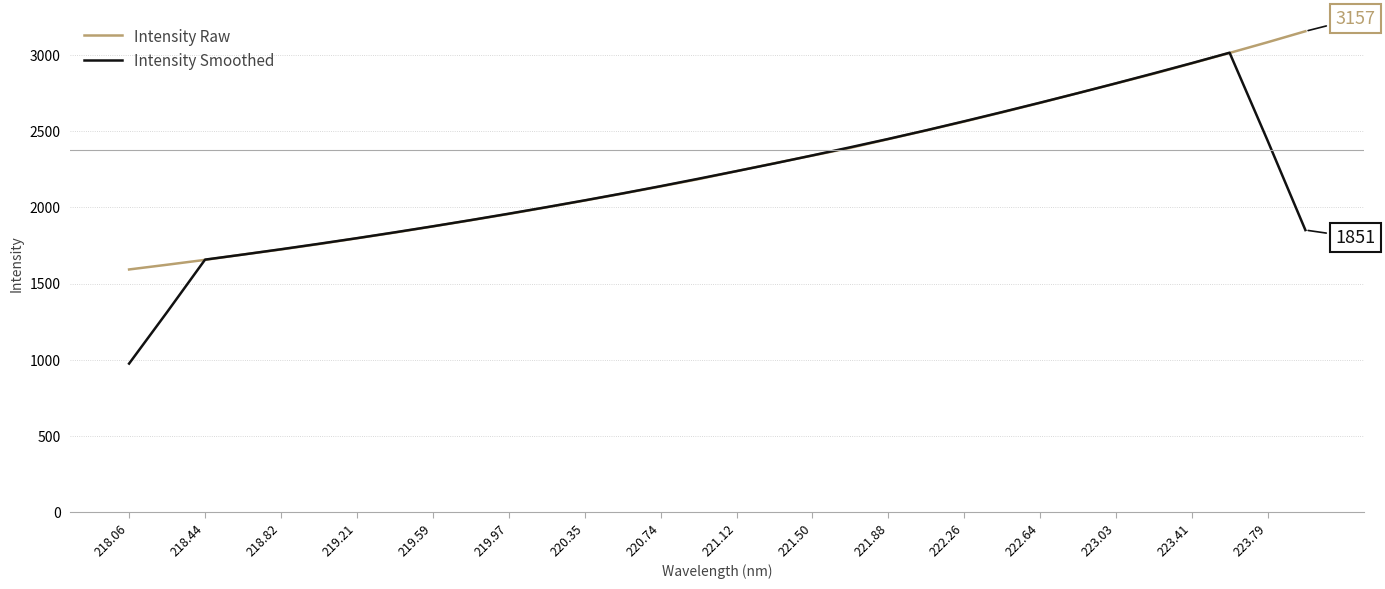

What is the minimum value shown in the chart?

974.3